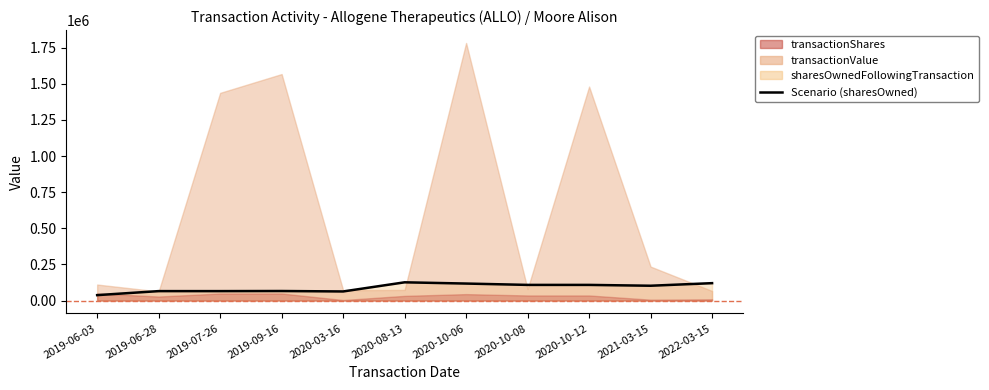

The value at 2019-07-26 is 88709. True or false?

False